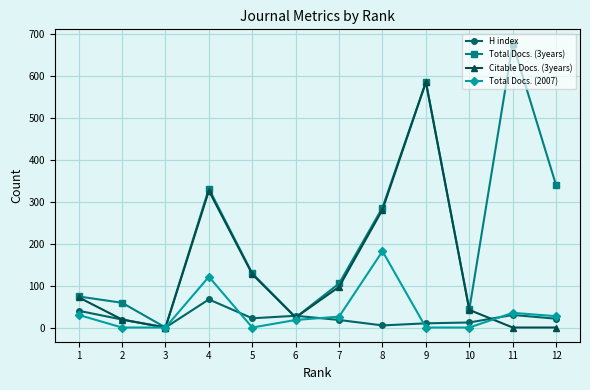

Which series has the largest range (max minus min)?

Total Docs. (3years)